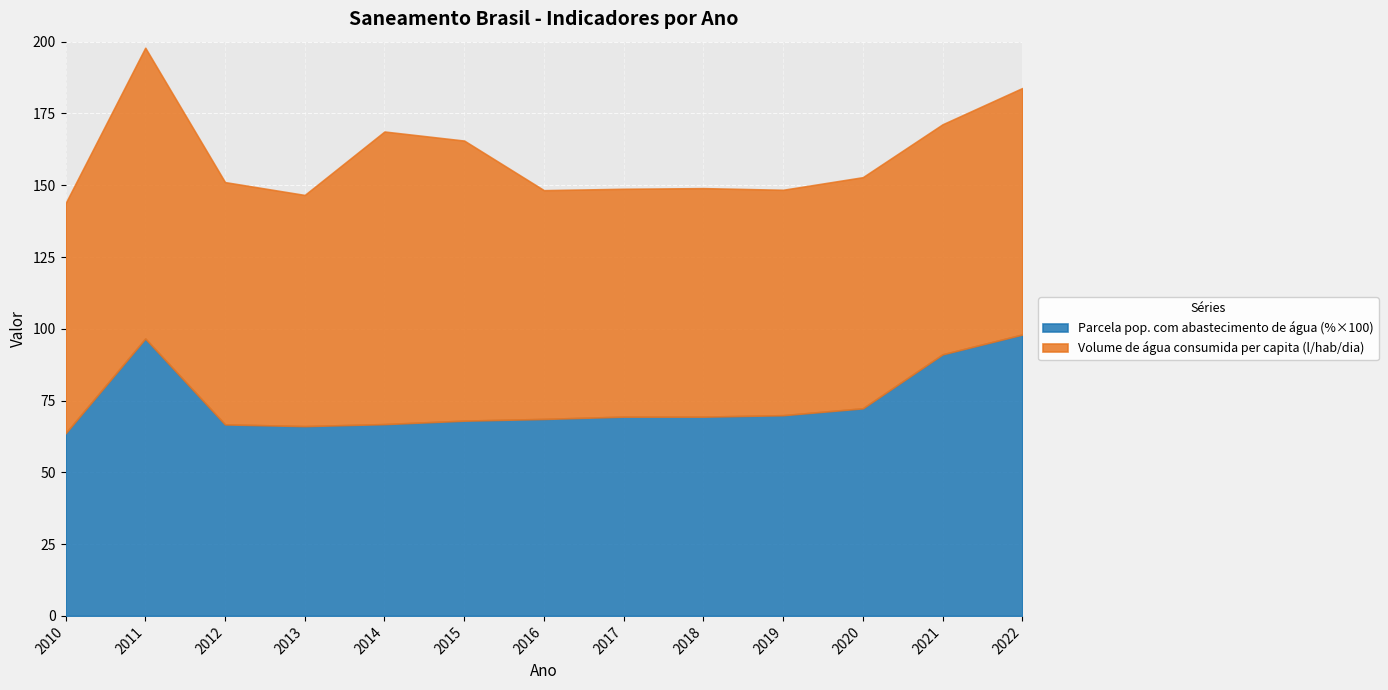

What are all the series names shown in the legend?

Parcela pop. com abastecimento de água (%×100), Volume de água consumida per capita (l/hab/dia)